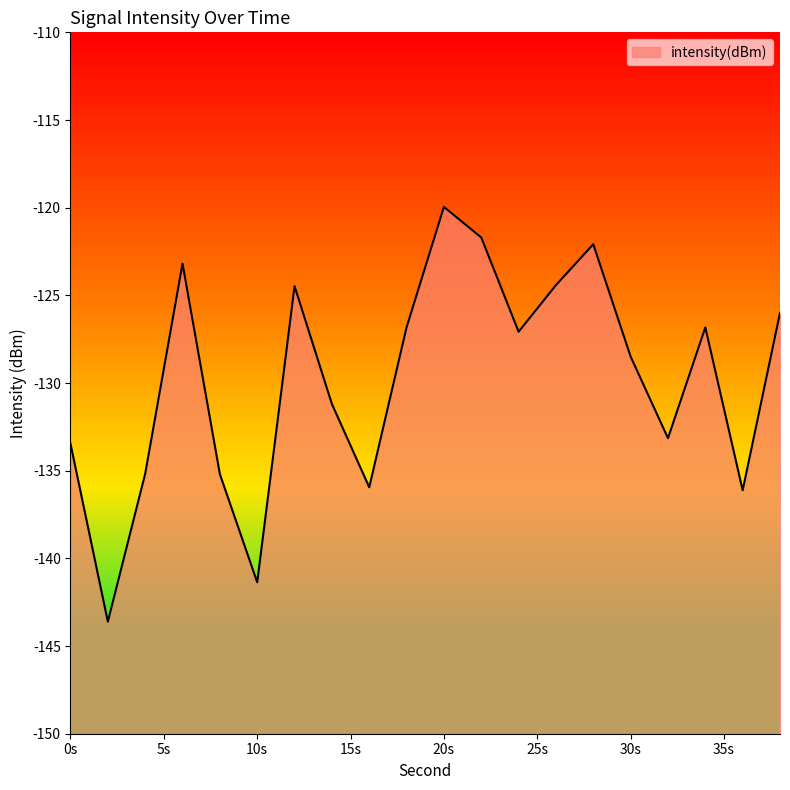

Does the chart have visible grid lines?

No